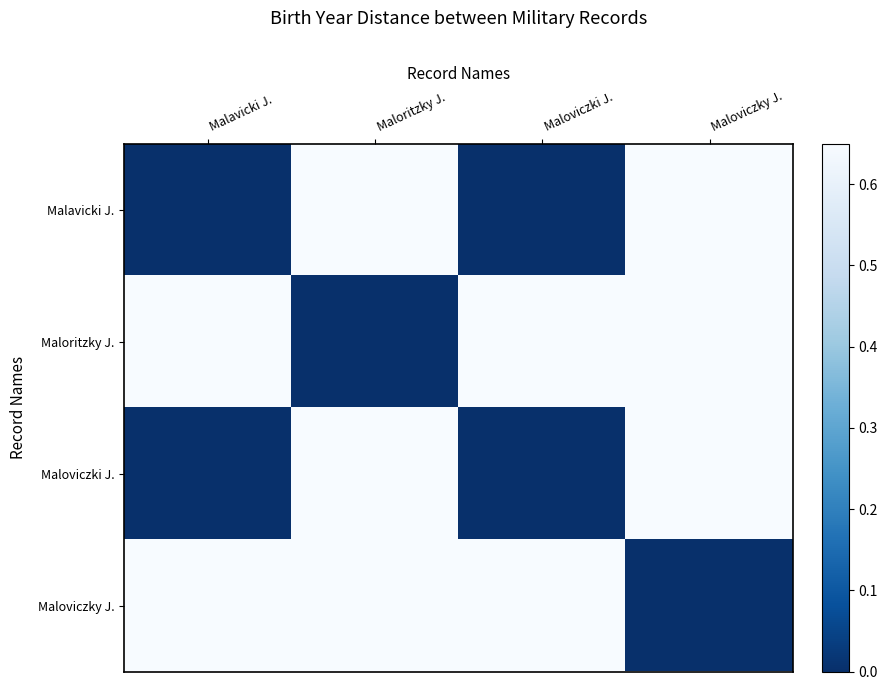

Reading right to left, list all the values displayed in this chart.

Malavicki J.: Maloviczky J.=0.7	Maloviczki J.=0.0	Maloritzky J.=0.7	Malavicki J.=0.0
Maloritzky J.: Maloviczky J.=0.7	Maloviczki J.=0.7	Maloritzky J.=0.0	Malavicki J.=0.7
Maloviczki J.: Maloviczky J.=0.7	Maloviczki J.=0.0	Maloritzky J.=0.7	Malavicki J.=0.0
Maloviczky J.: Maloviczky J.=0.0	Maloviczki J.=0.7	Maloritzky J.=0.7	Malavicki J.=0.7